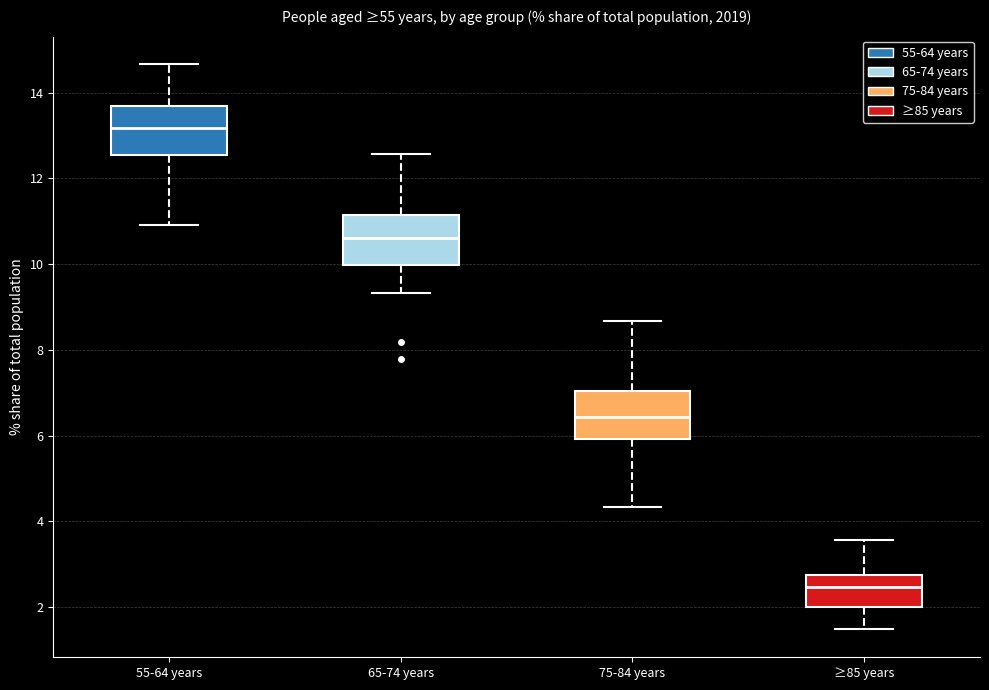

Where is the lower edge of the box for 65-74 years on the y-axis? The values are not printed on the chart, so give them approximately, as read against the axis.

10.0